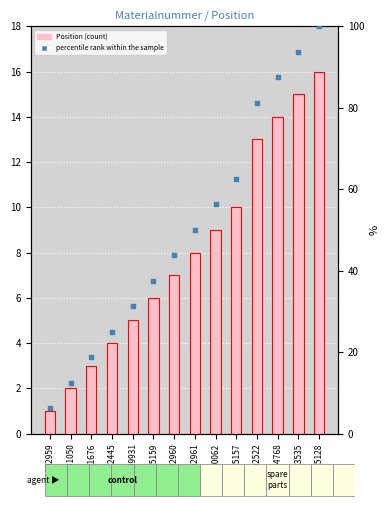

Which series has the widest spread of Y values?

percentile rank within the sample